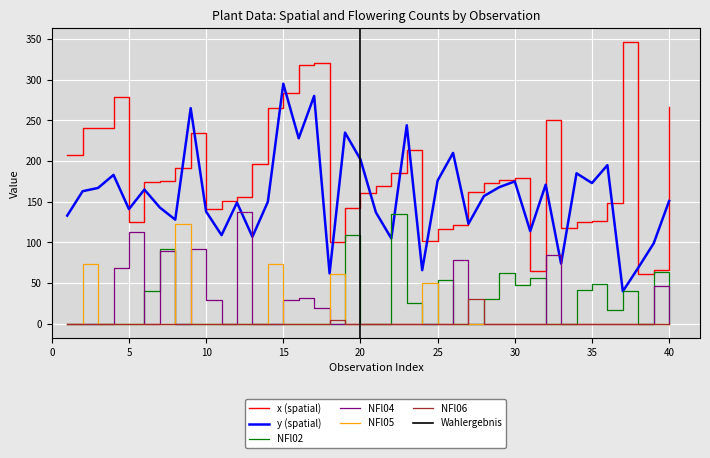

At which label is y closest to 167?

3